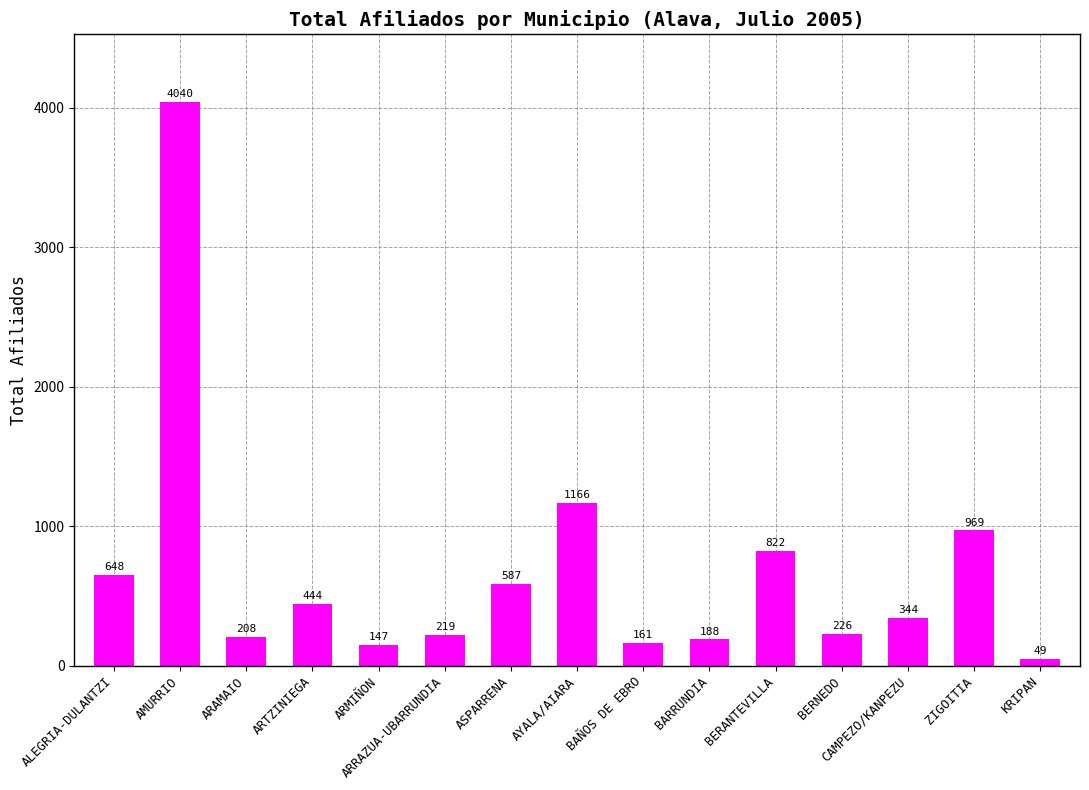

The chart shows a value of 147 at ARMIÑON. True or false?

True